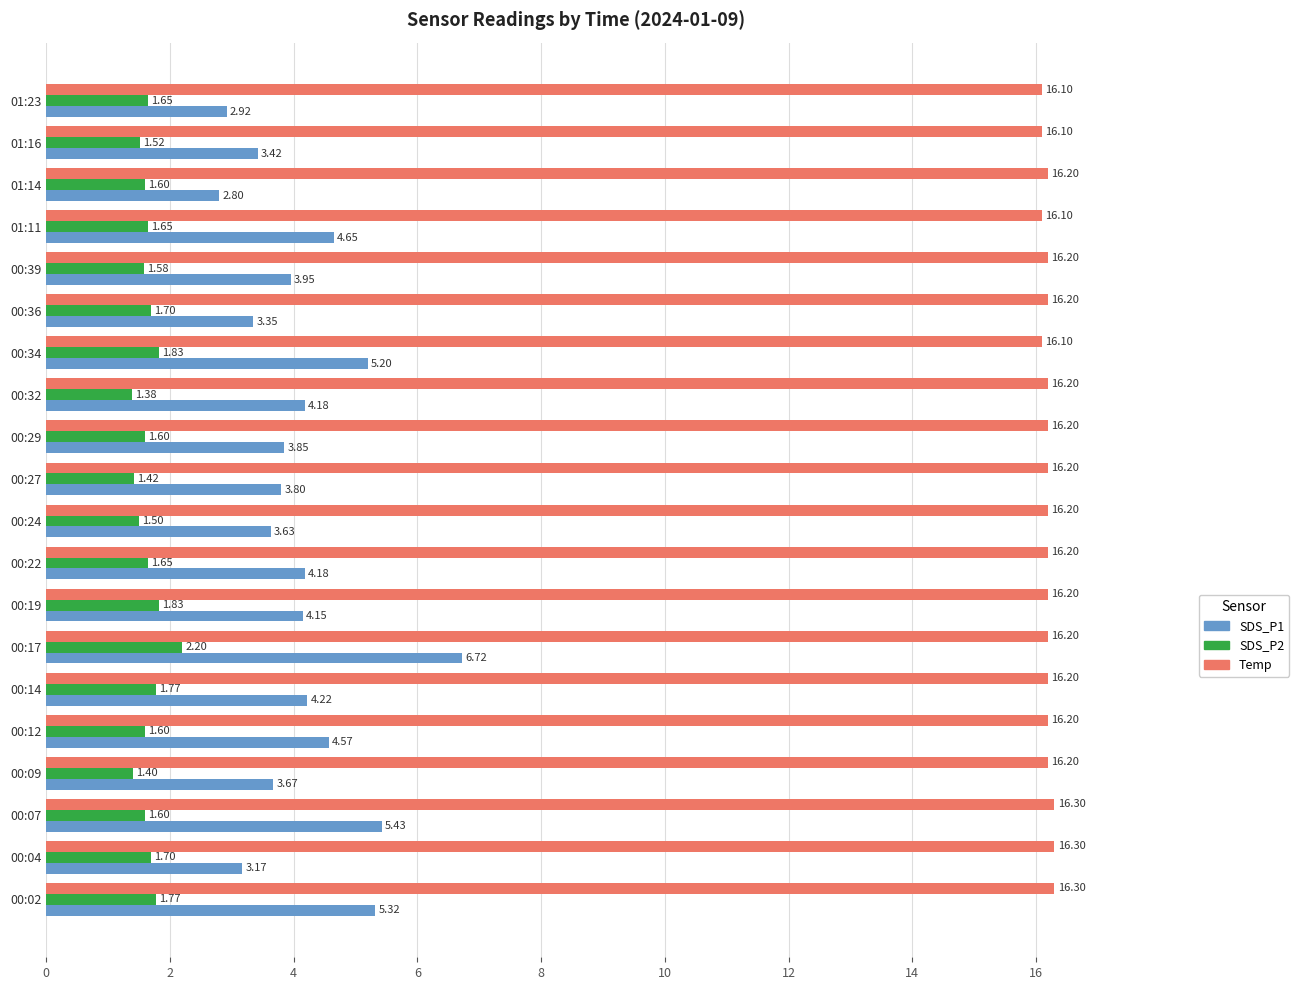

Rank the series by their average value, from highest to lowest.

Temp, SDS_P1, SDS_P2